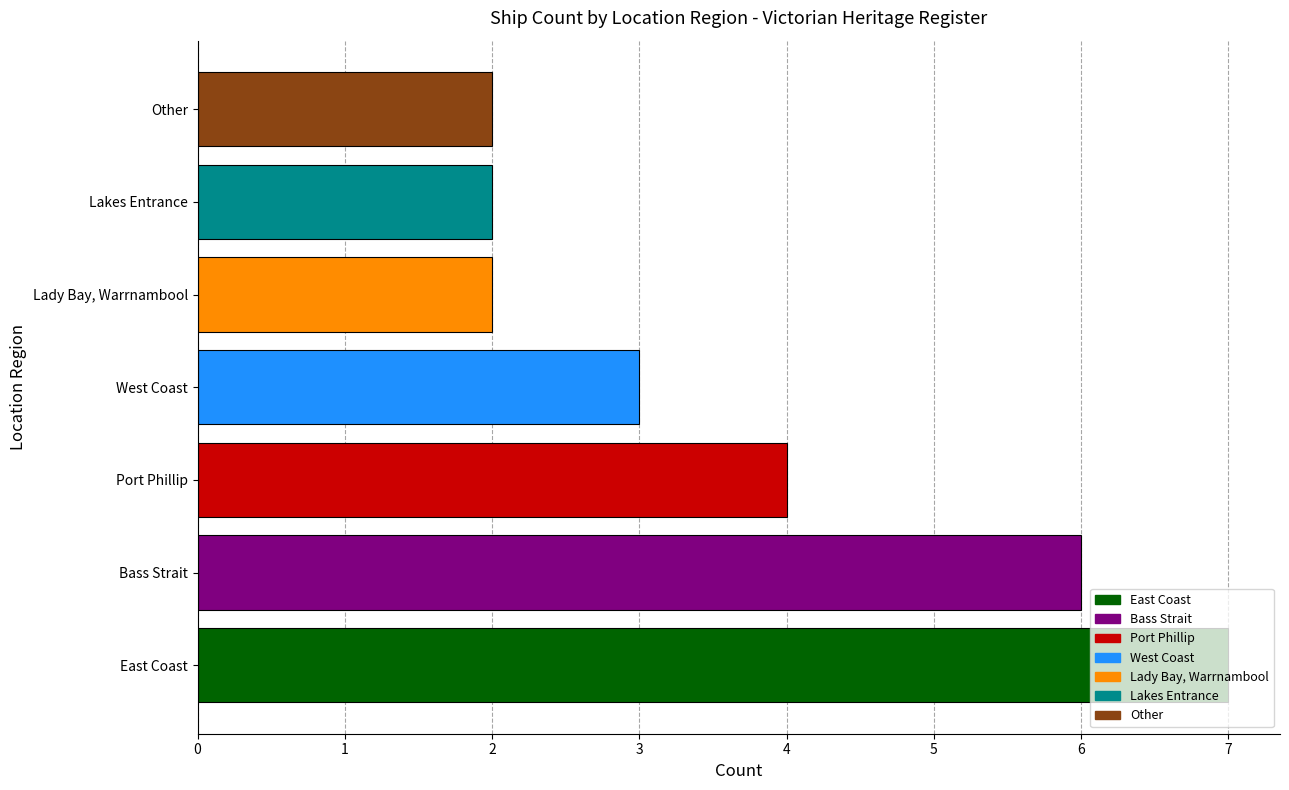

Is it true that the value at Lakes Entrance is 1?

False